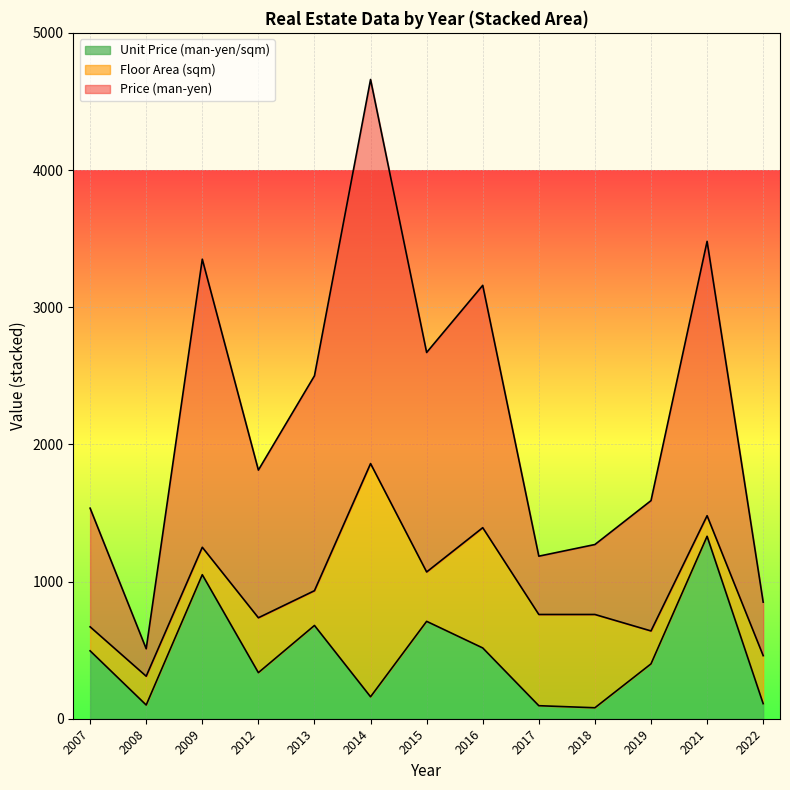

True or false: Price (man-yen) has more than 2 points higher than both neighbors.

True